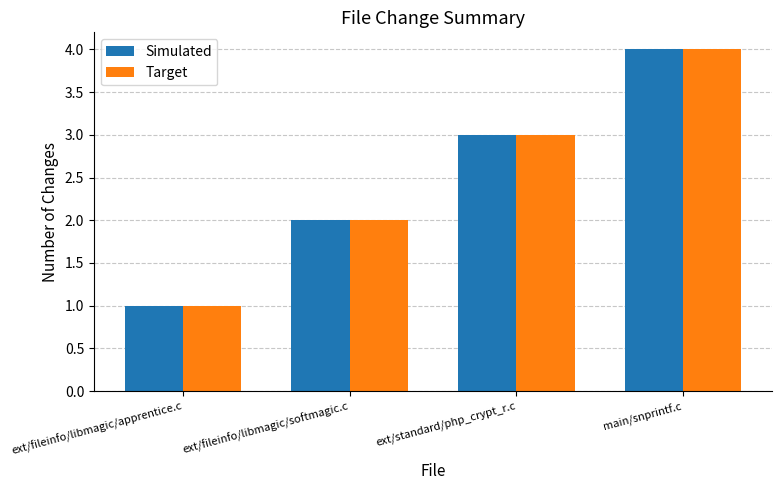

Which category has the highest value in the Target series?

main/snprintf.c